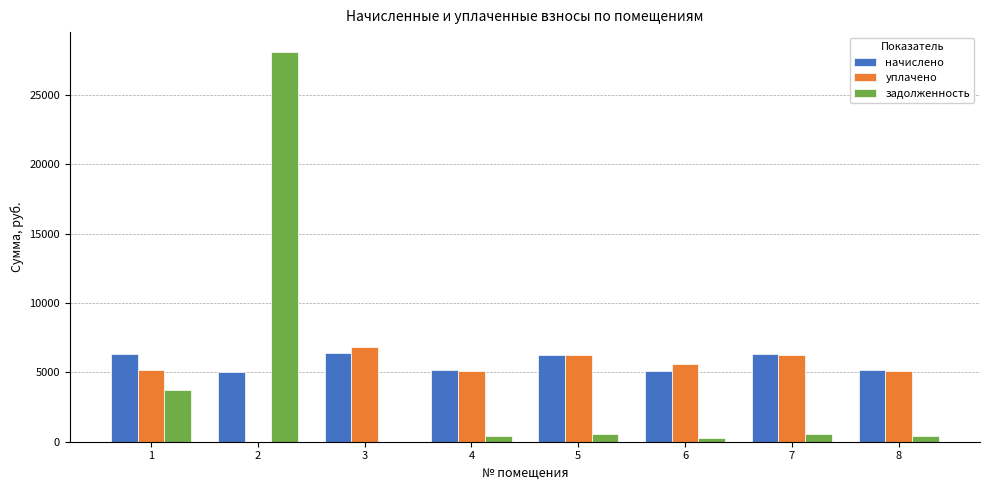

What is the difference between the начислено values at 5 and 7?

27.7